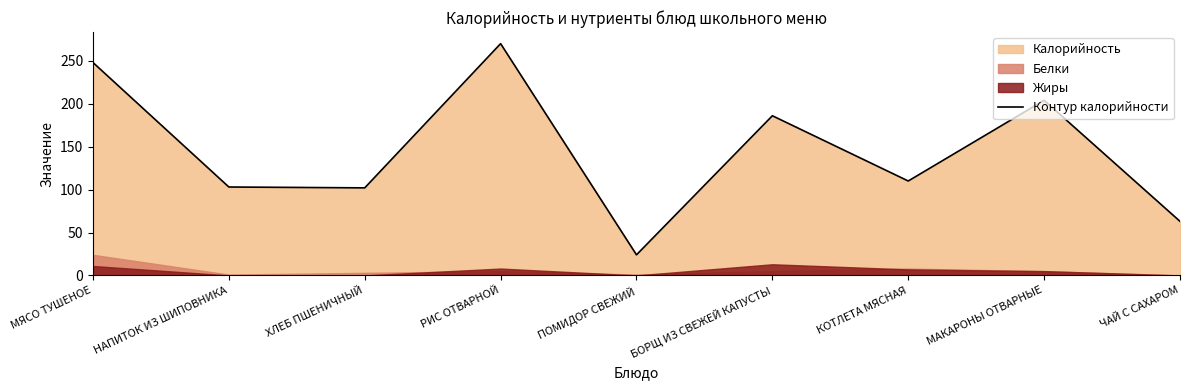

How many lines are shown in the chart?

1